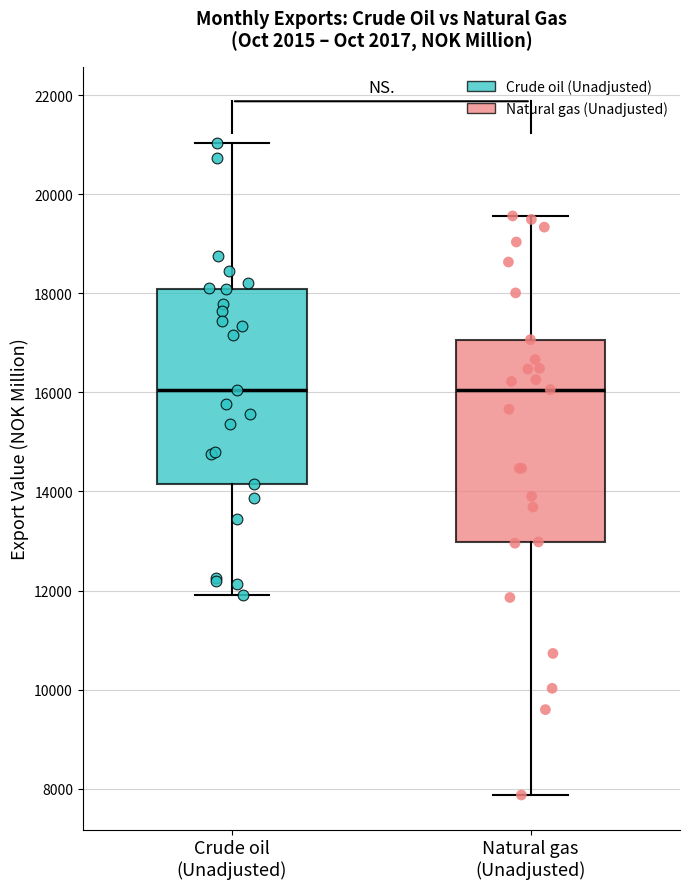

Reading left to right, read every box against the y-axis: the position of its median line, the range the box covers, and the ends of its whiskers. The values are not printed on the chart, so give them approximately, as read against the axis.

Crude oil (Unadjusted): median 16000, box 14200 to 18000, whiskers 12000 to 21000
Natural gas (Unadjusted): median 16000, box 13000 to 17000, whiskers 7800 to 19600